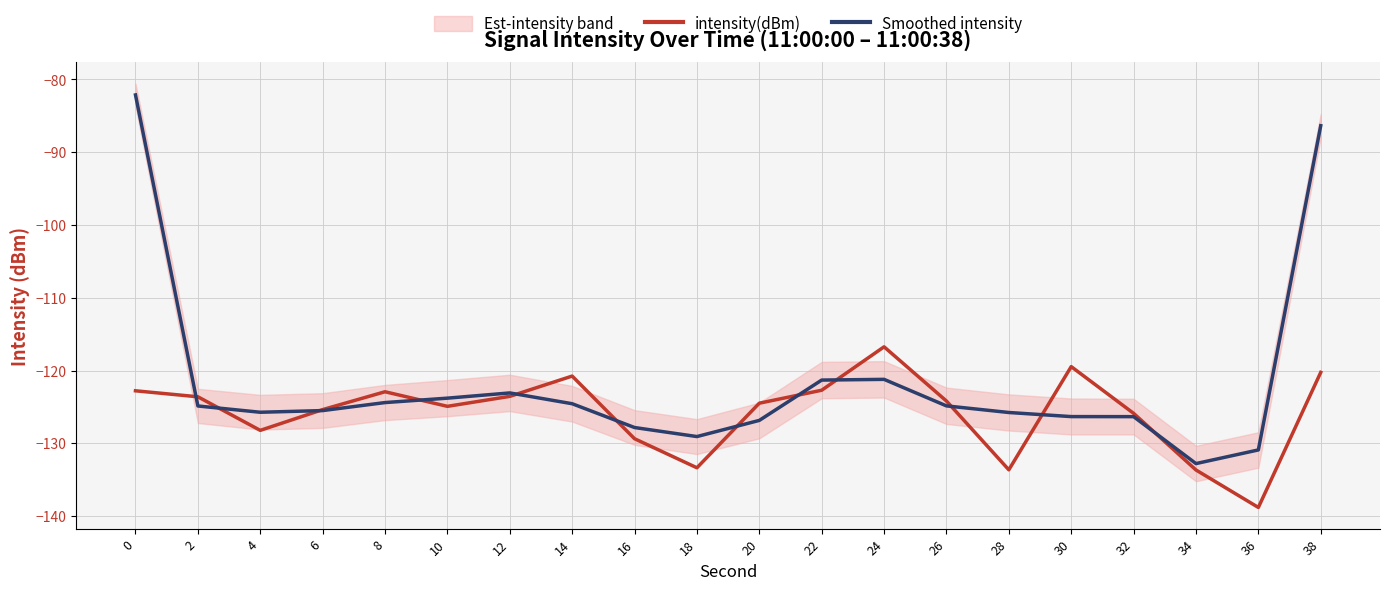

What is the lowest value of the intensity(dBm) series?

-138.8